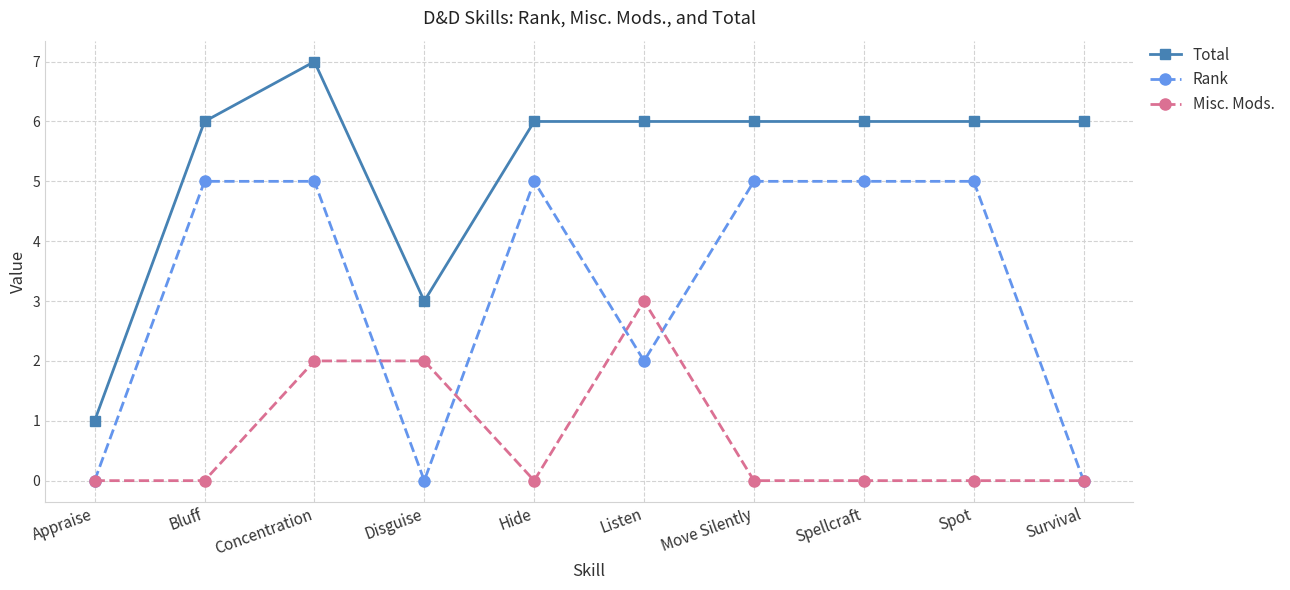

At how many categories does at least one series exceed 2?

9